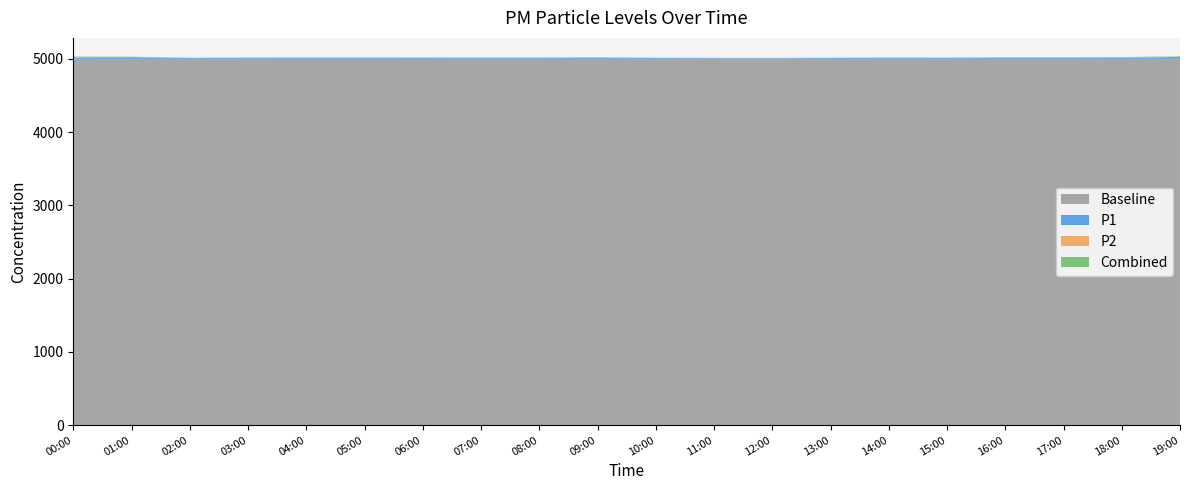

Reading left to right, list all the values displayed in this chart.

P1: 00:00=20.9	01:00=23.4	02:00=11.1	03:00=13.4	04:00=14.2	05:00=14.1	06:00=15.0	07:00=12.8	08:00=13.8	09:00=16.4	10:00=11.4	11:00=10.2	12:00=9.4	13:00=11.8	14:00=14.3	15:00=12.9	16:00=15.4	17:00=15.2	18:00=17.1	19:00=25.9
P2: 00:00=4.8	01:00=2.6	02:00=2.5	03:00=2.7	04:00=2.7	05:00=2.5	06:00=2.3	07:00=2.9	08:00=2.3	09:00=2.5	10:00=2.2	11:00=2.0	12:00=2.2	13:00=1.9	14:00=2.2	15:00=2.3	16:00=4.2	17:00=4.3	18:00=4.2	19:00=4.2